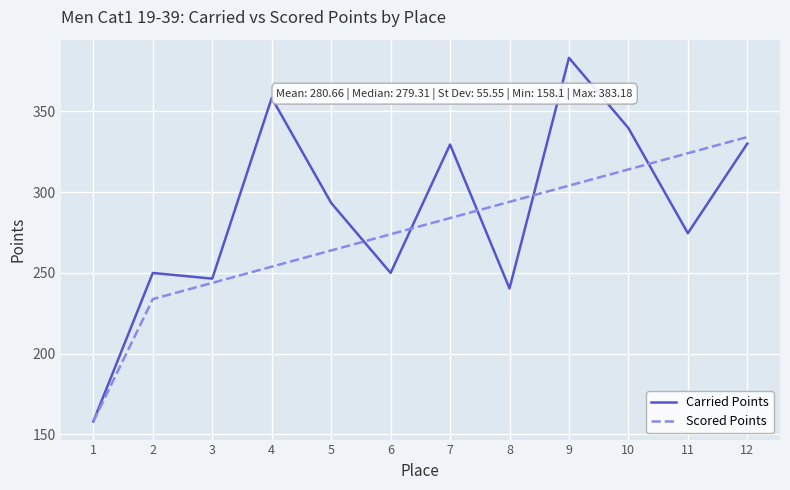

Is it true that Carried Points equals 383.2 at 9?

True